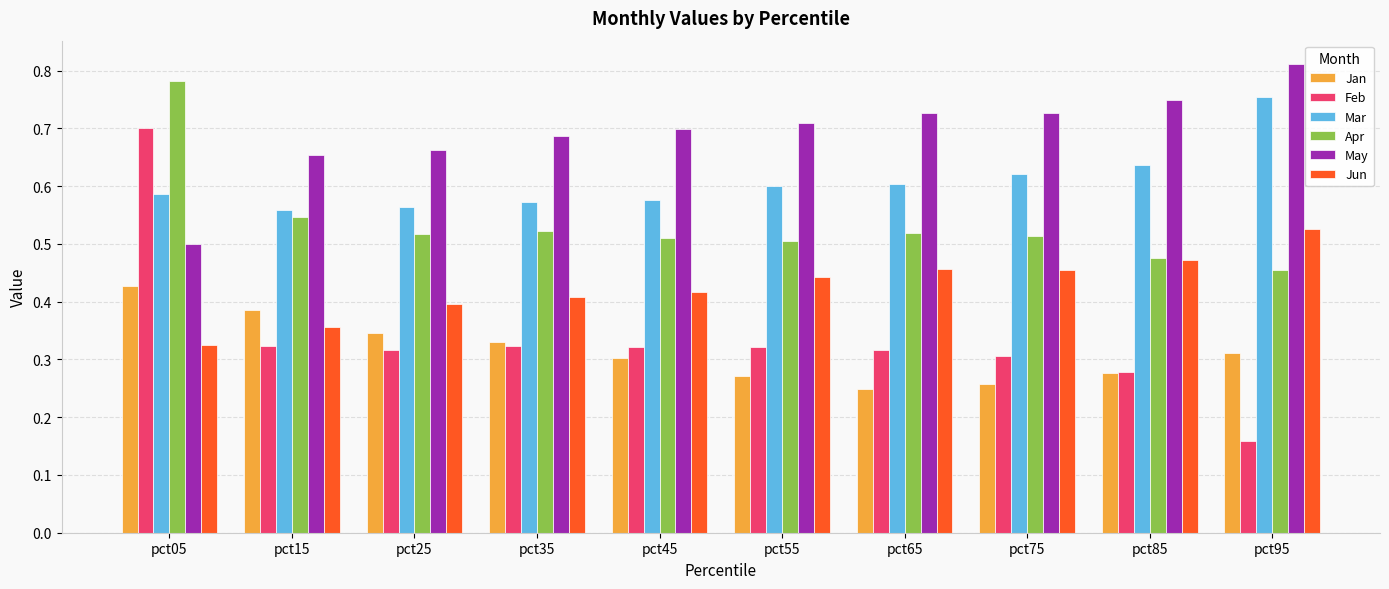

What is the sum of the Apr values at pct35 and pct55?

1.0